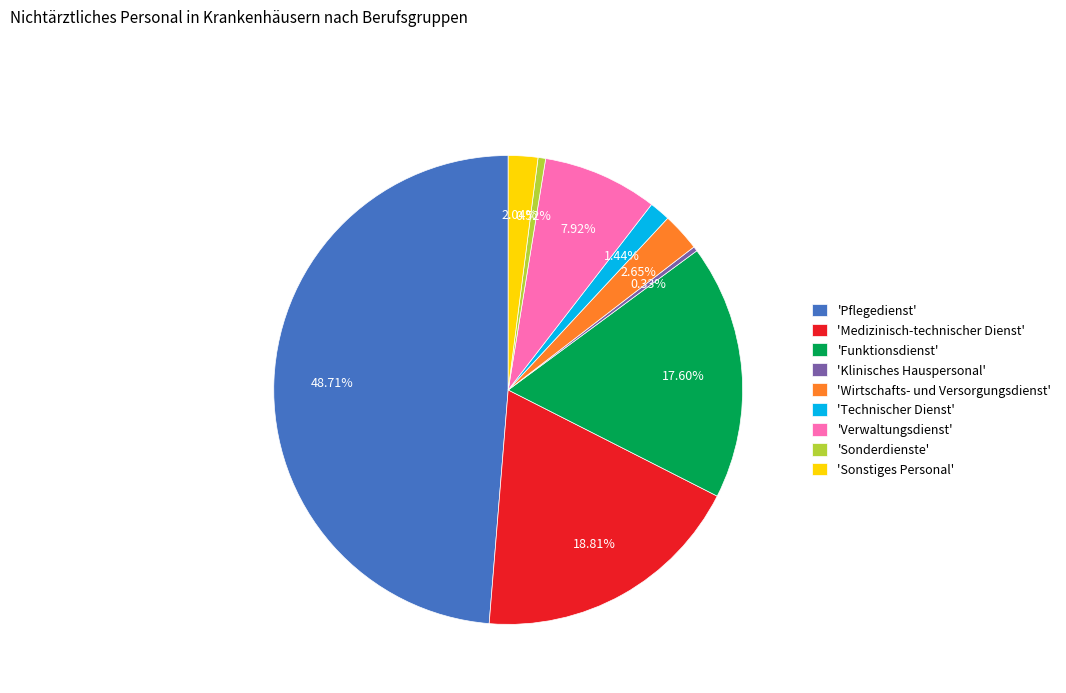

How many slices are in this pie chart?

9